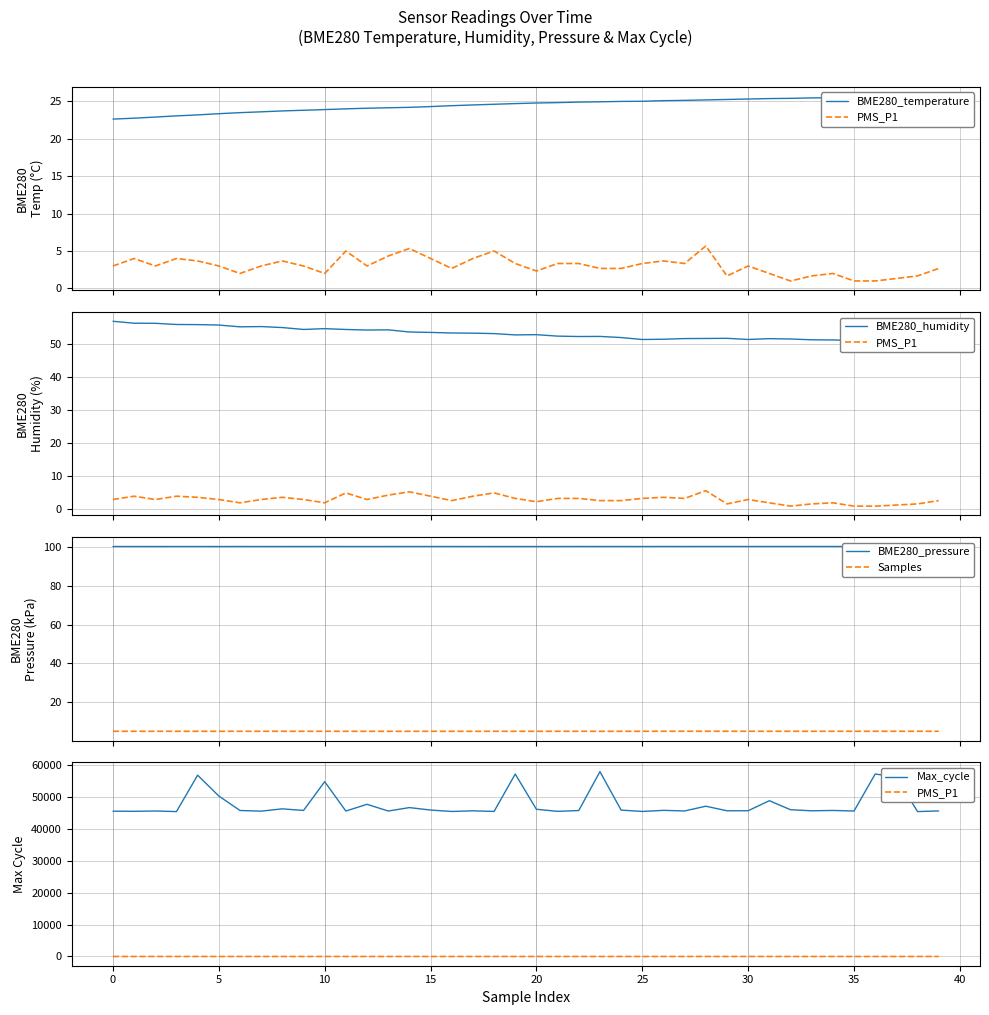

At 23, list the series in order from smallest to largest.

PMS_P1, Samples, BME280_temperature, BME280_humidity, BME280_pressure, Max_cycle